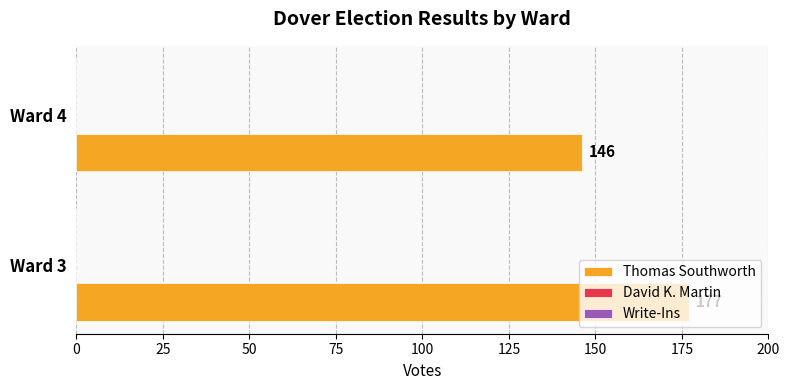

How many bars are there in total?

2